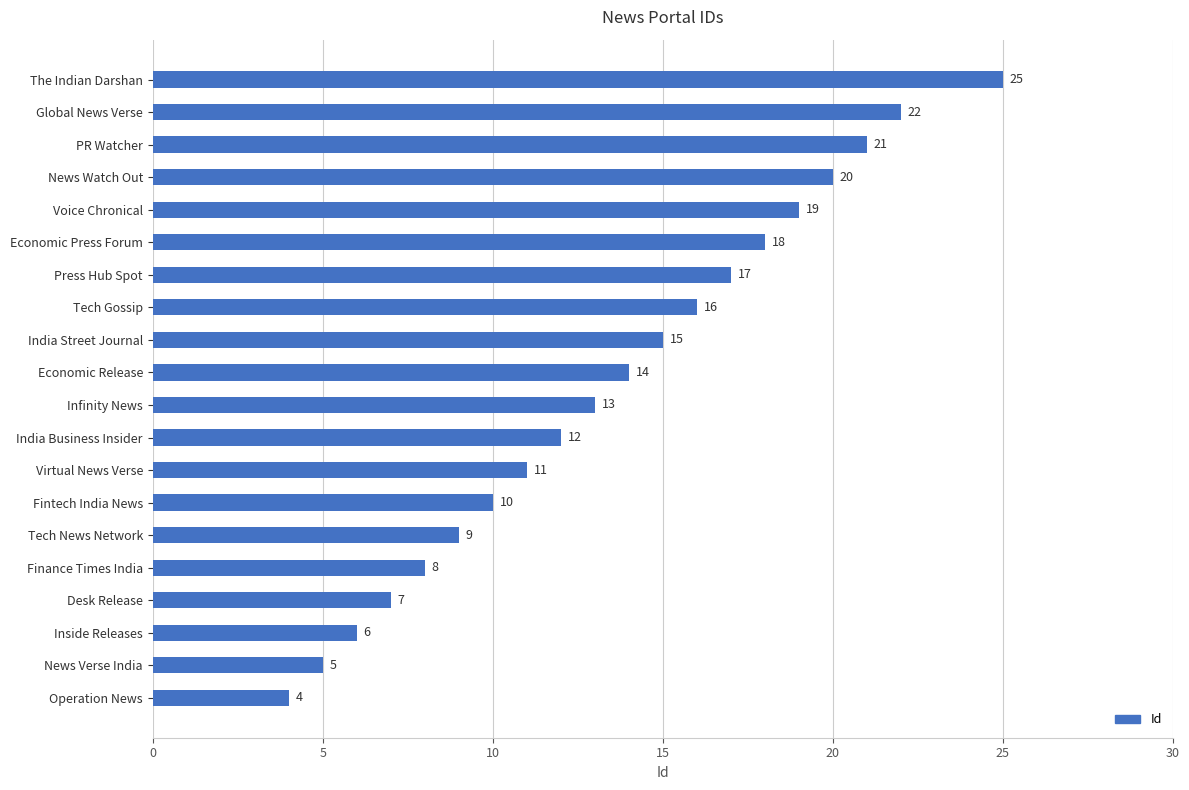

What is the difference between the maximum and minimum values?

21